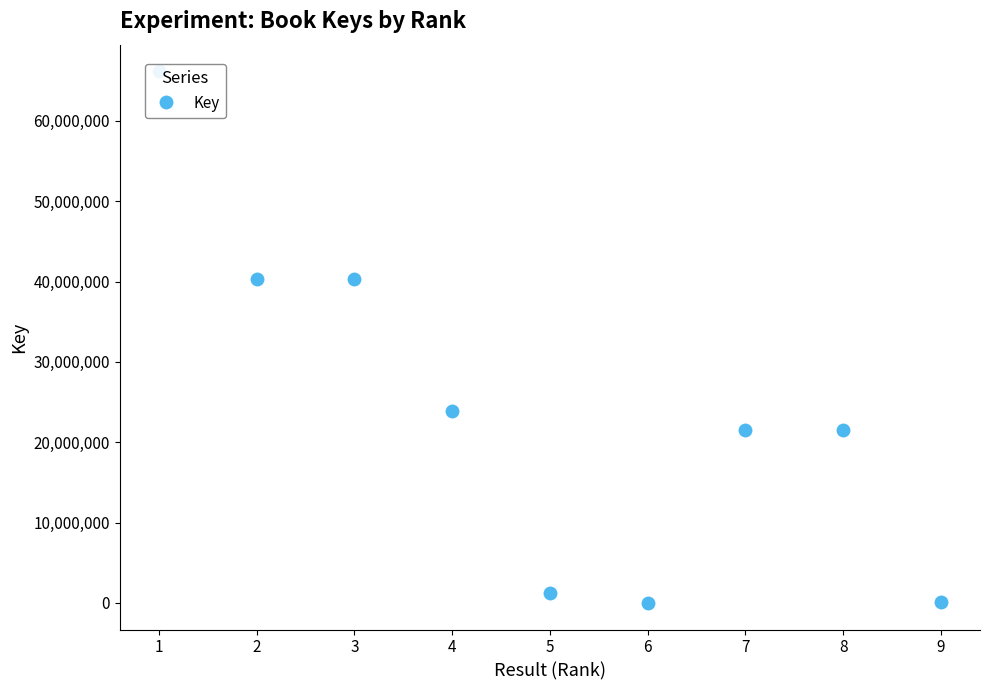

What is the average value?

23889264